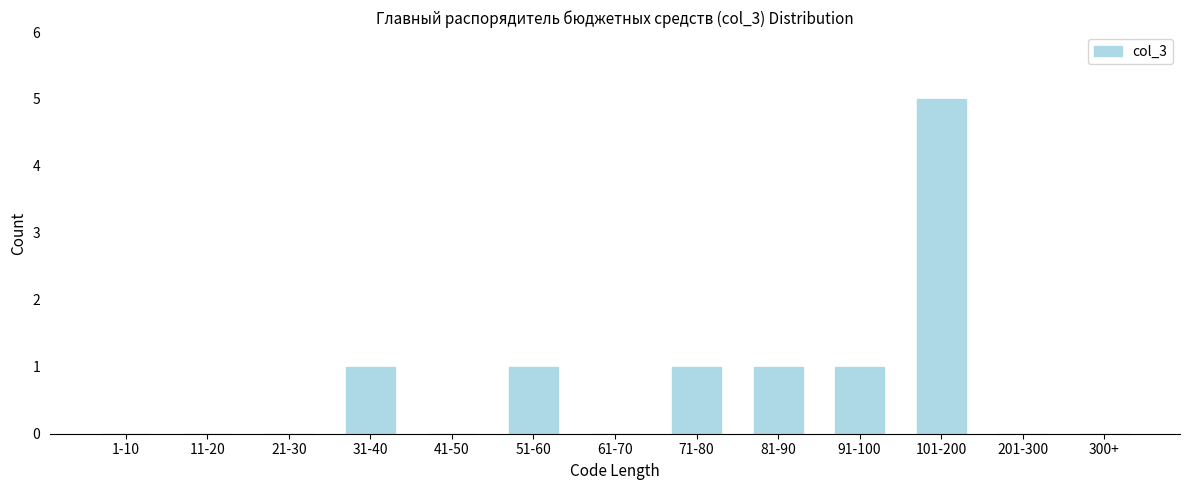

Reading left to right, extract all data points from this chart.

1-10=0	11-20=0	21-30=0	31-40=1	41-50=0	51-60=1	61-70=0	71-80=1	81-90=1	91-100=1	101-200=5	201-300=0	300+=0